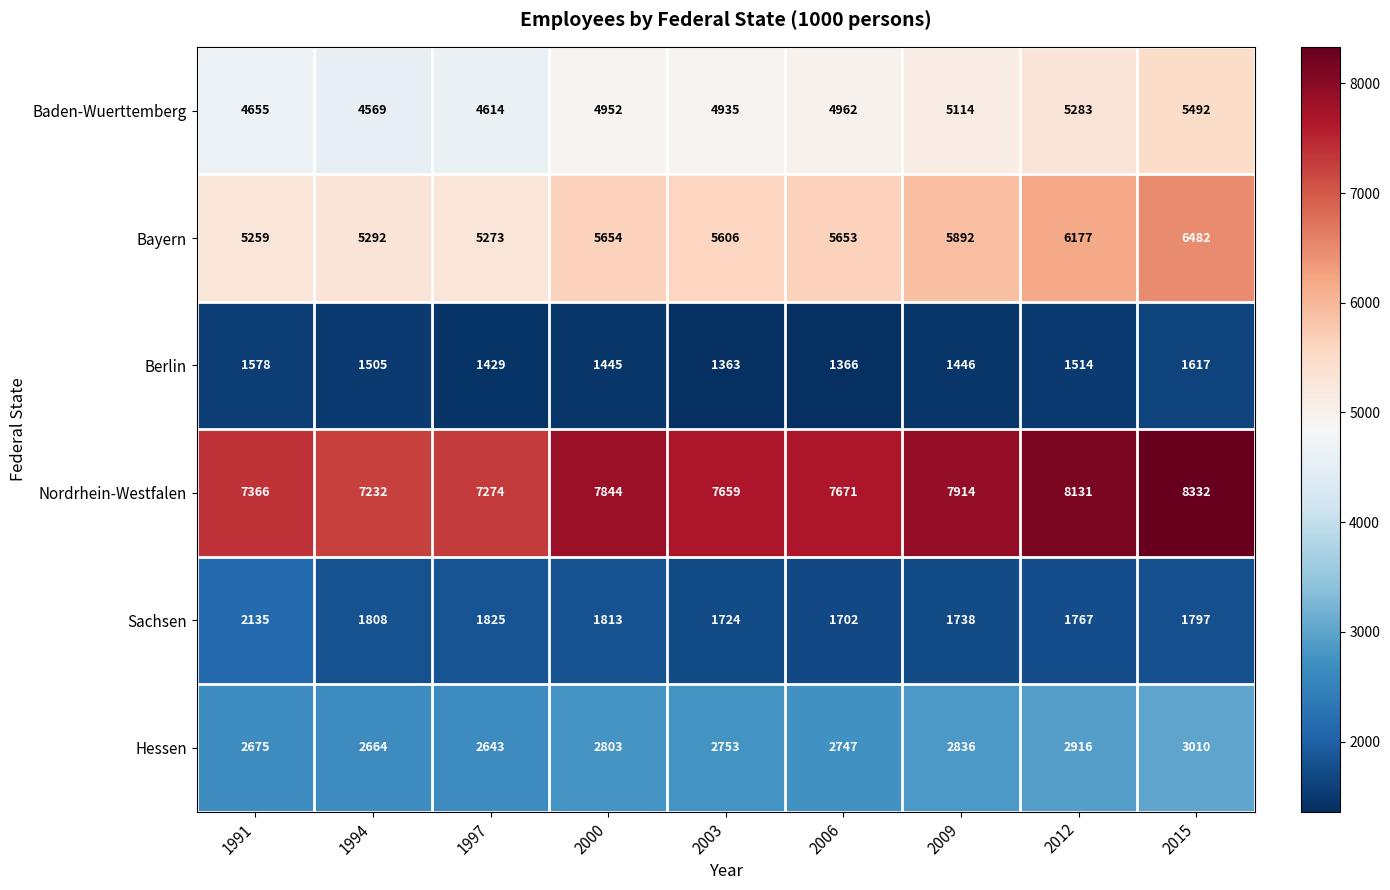

The value of Berlin at 2012 is 1057. True or false?

False